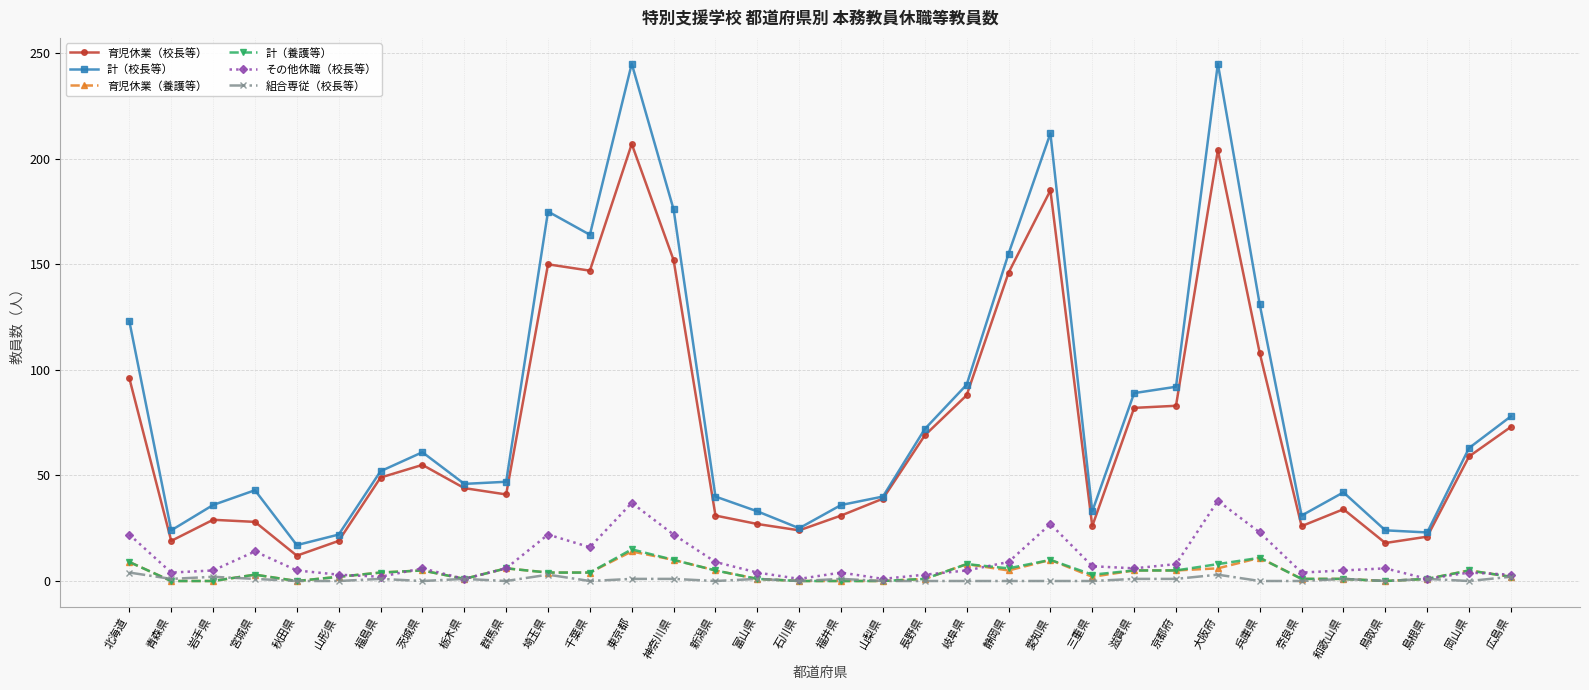

What is the label of the 1st point from the left?

北海道